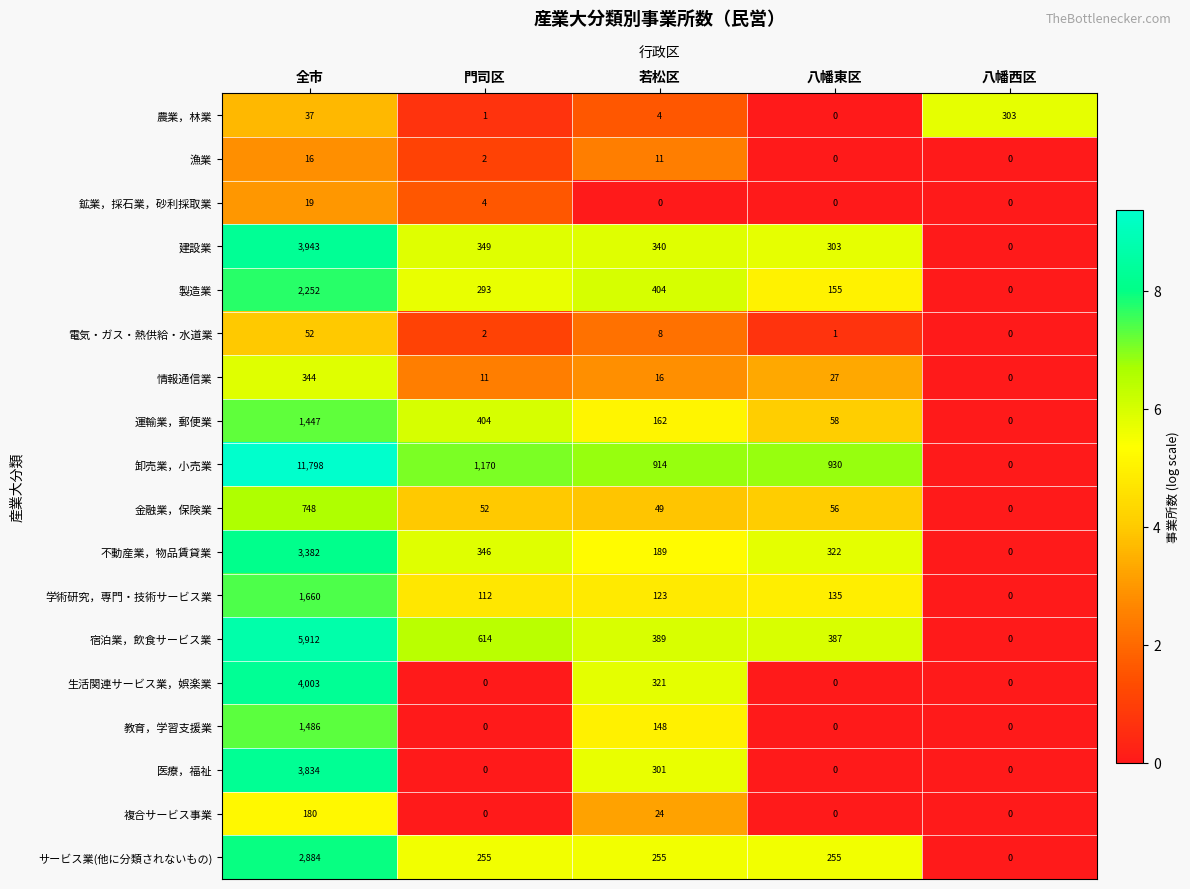

What is the total value across all series at 八幡東区?

2629